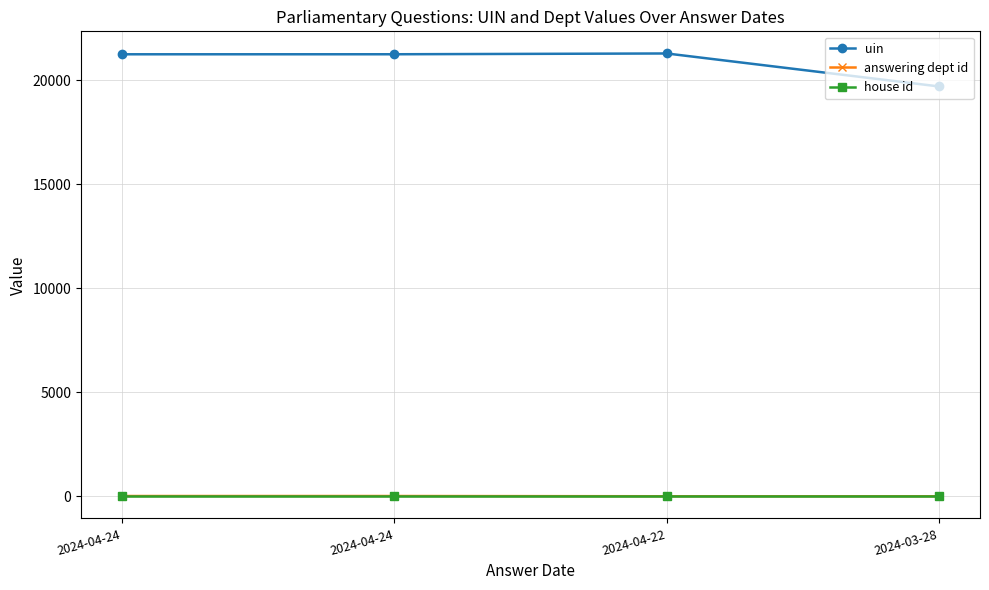

Which series changed the most between 2024-04-24 and 2024-03-28?

uin